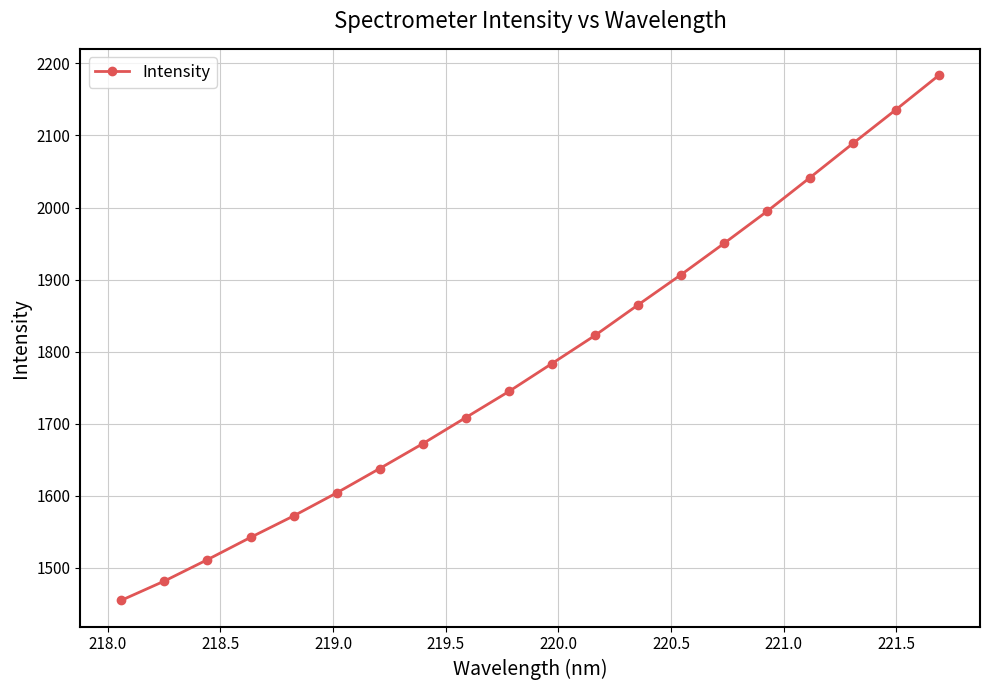

How many data points does each series have?

20